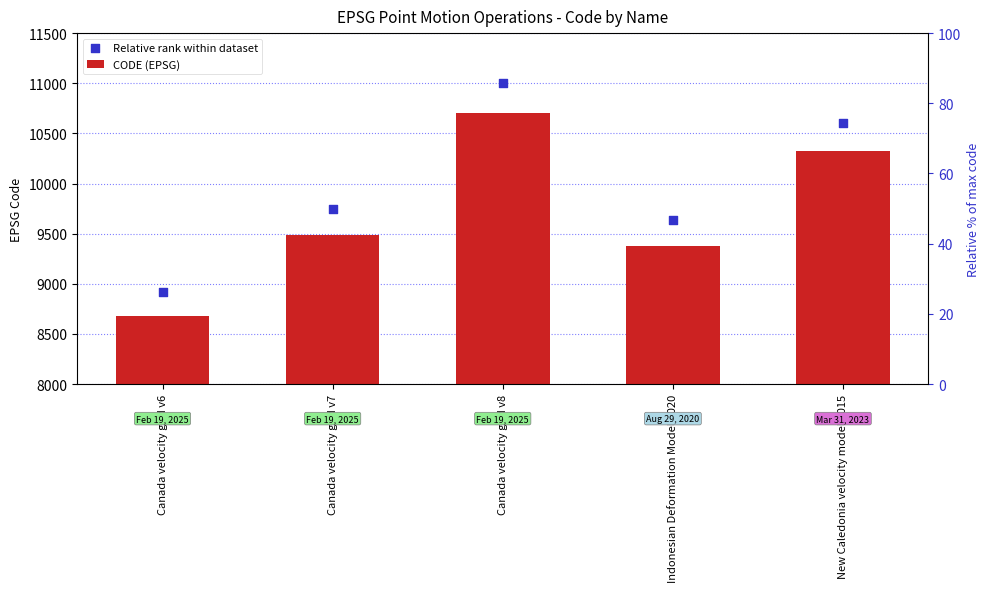

What are all the series names shown in the legend?

CODE (EPSG), Relative rank within dataset